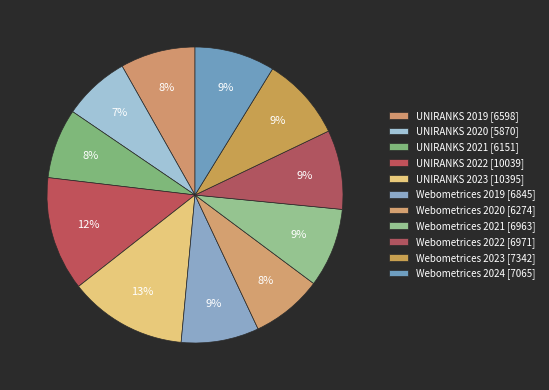

How many slices are in this pie chart?

11